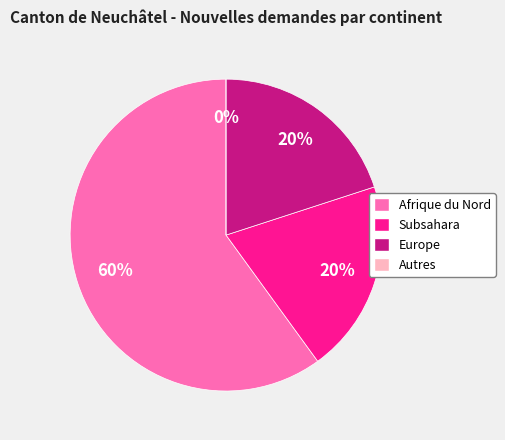

Rank the categories by value from highest to lowest.

Afrique du Nord, Subsahara, Europe, Autres